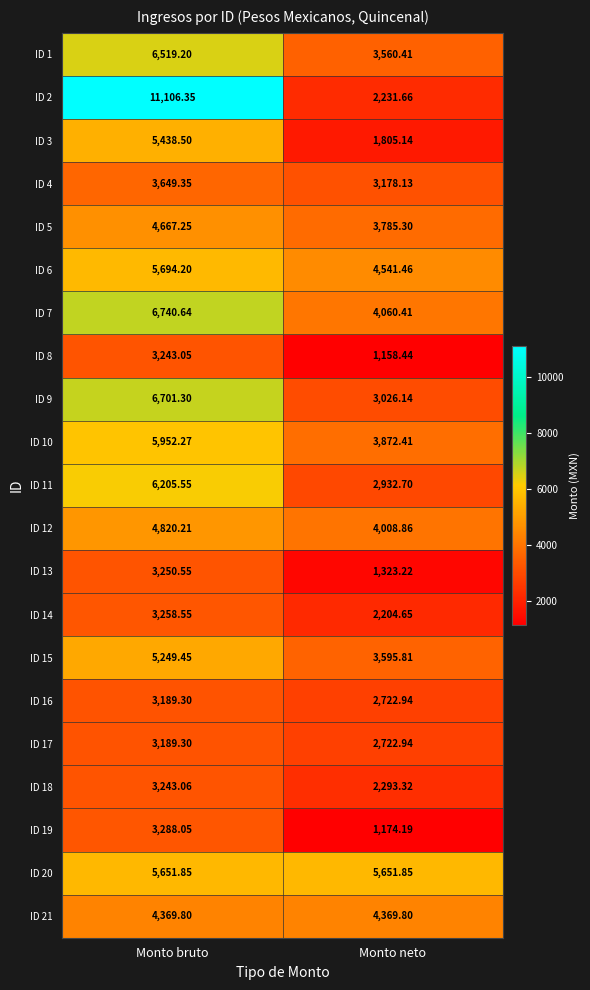

Which category has the lowest value across all series?

Monto neto